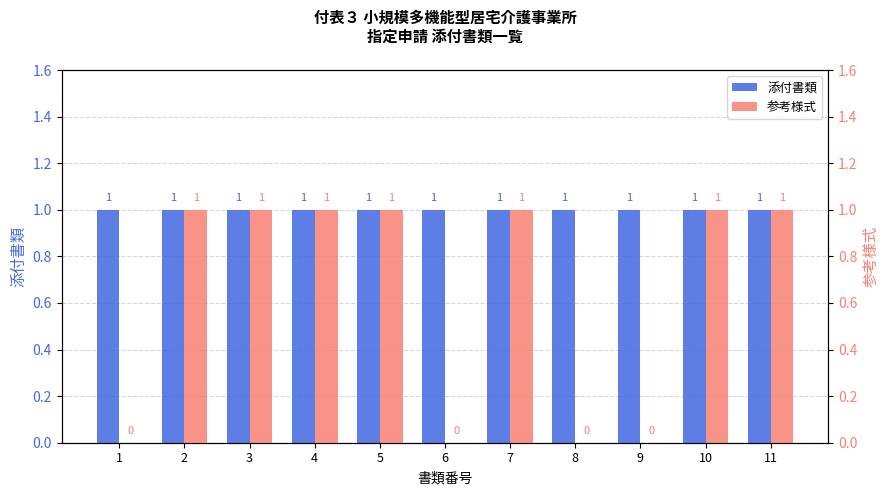

Reading left to right, extract all data points from this chart.

添付書類: 1=1	2=1	3=1	4=1	5=1	6=1	7=1	8=1	9=1	10=1	11=1
参考様式: 1=0	2=1	3=1	4=1	5=1	6=0	7=1	8=0	9=0	10=1	11=1